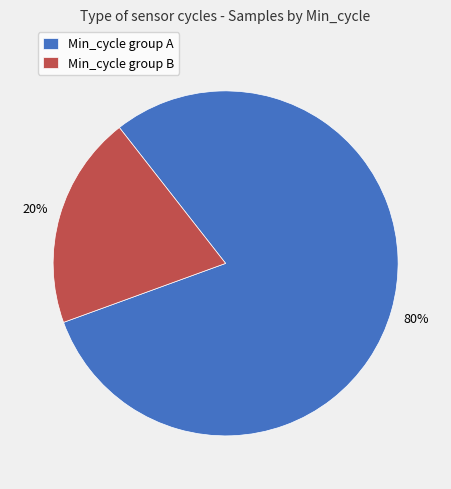

What is the smallest slice in the pie chart?

Min_cycle group B